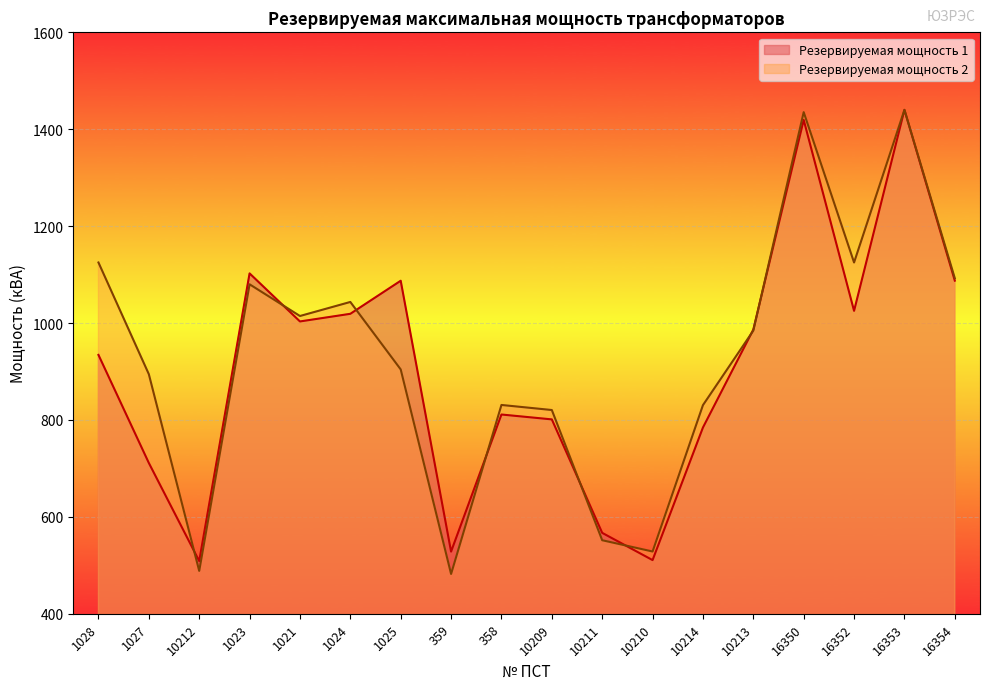

At which label does Резервируемая мощность 2 first exceed 984?

1028